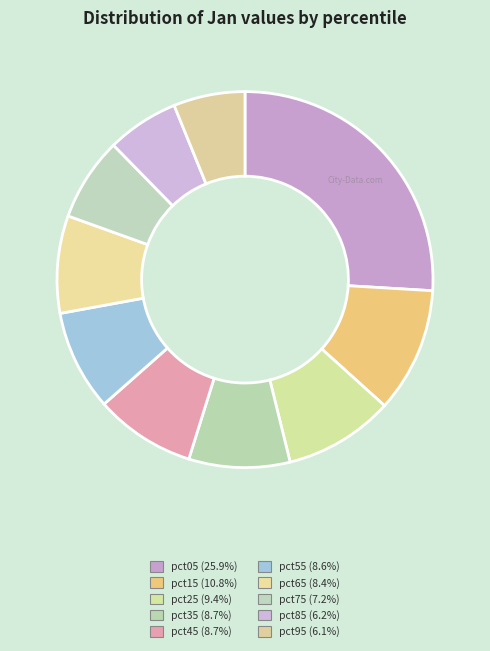

Which slice is the largest?

pct05